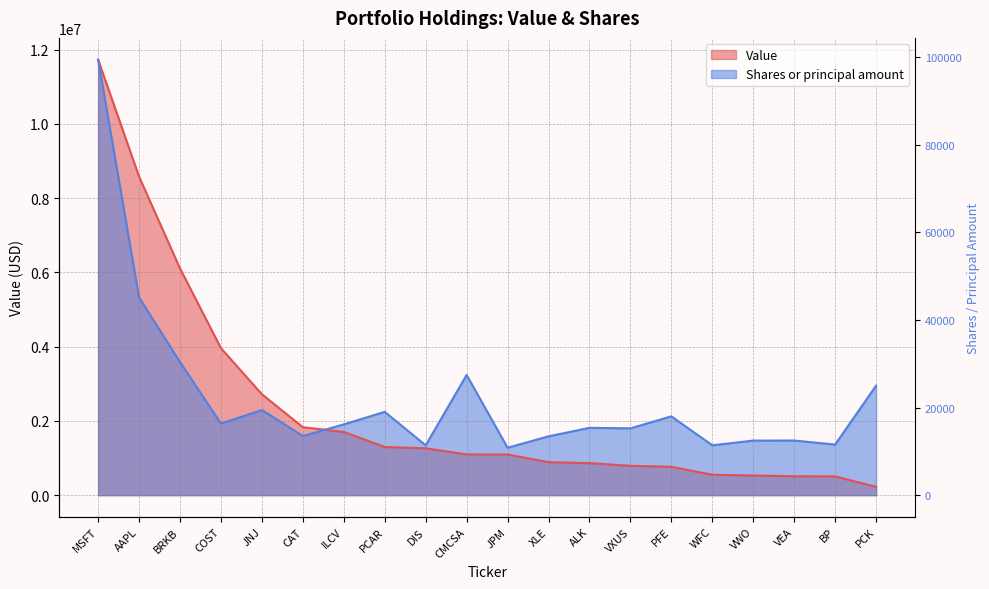

True or false: Shares or principal amount has more than 1 interior local peaks.

True